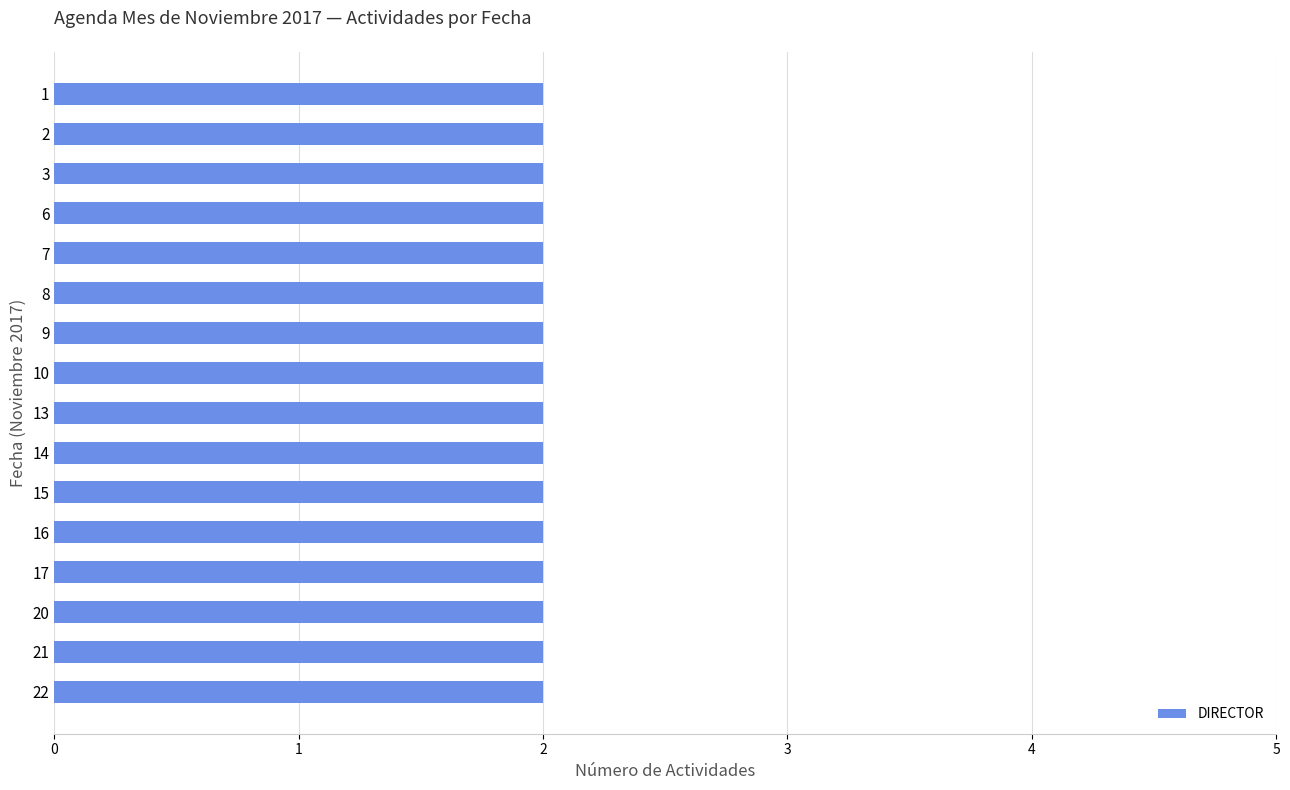

List the labels in order of value, smallest first.

2, 3, 7, 8, 9, 10, 14, 15, 16, 17, 21, 22, 1, 6, 13, 20